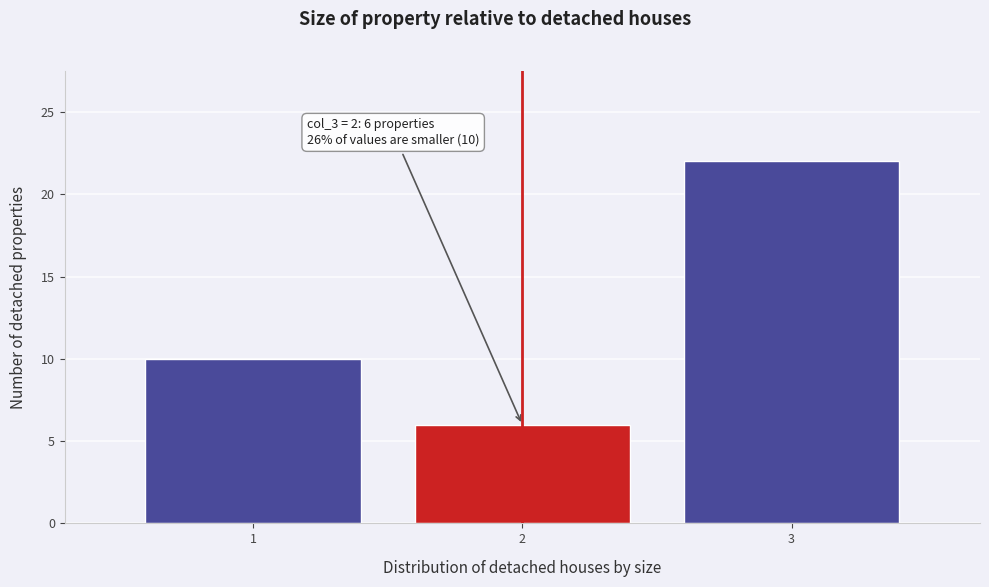

Which range on the x-axis has the tallest bar?

2.5 to 3.5